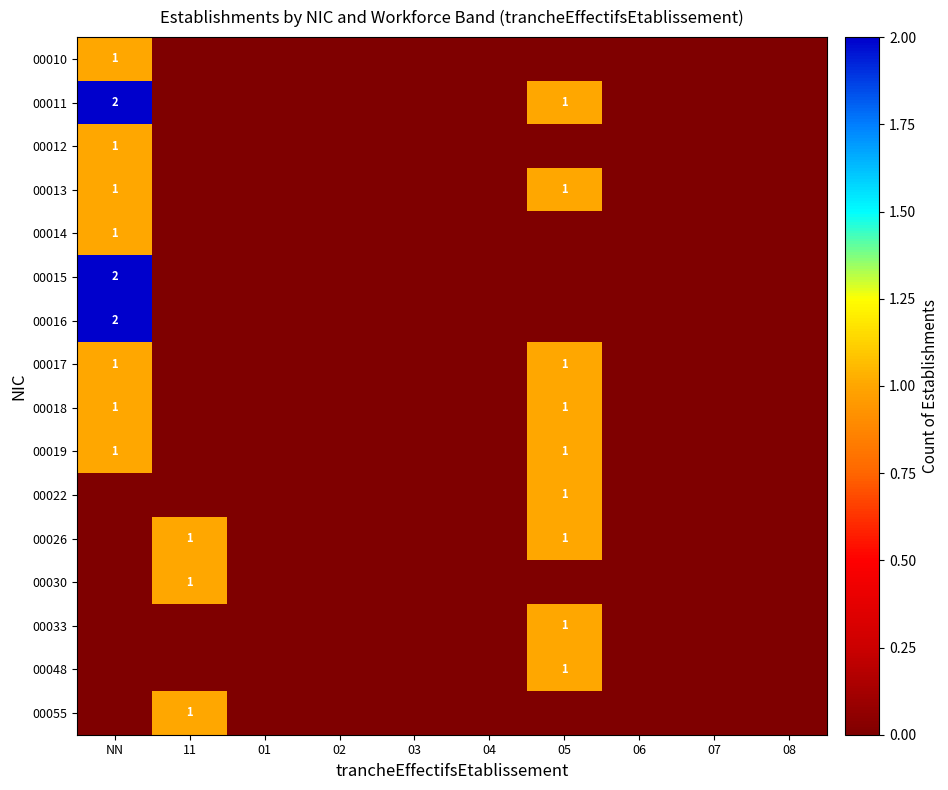

Is it true that 00022 equals 1 at 05?

True